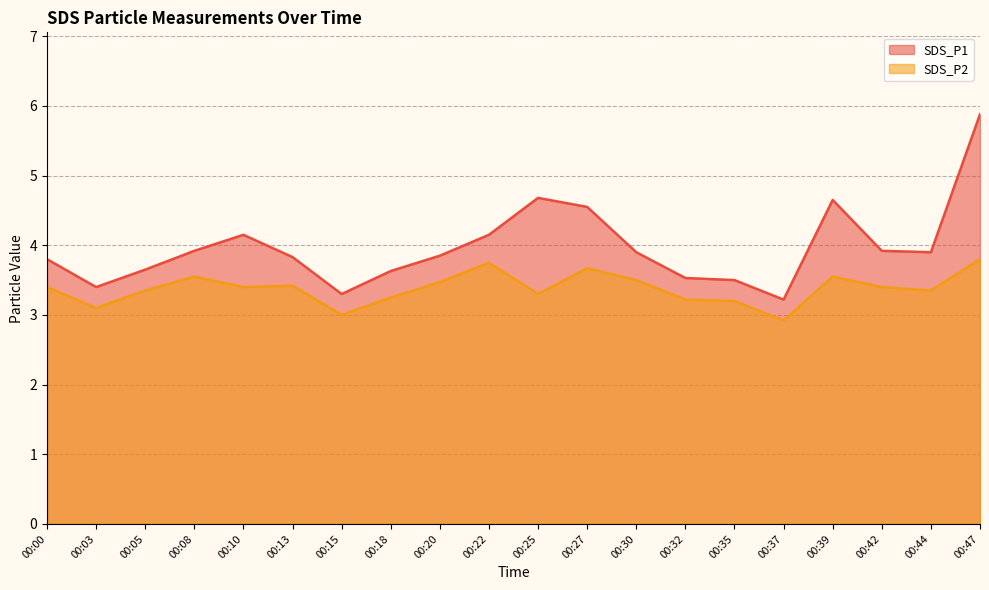

True or false: SDS_P2 and SDS_P1 intersect in this chart.

False